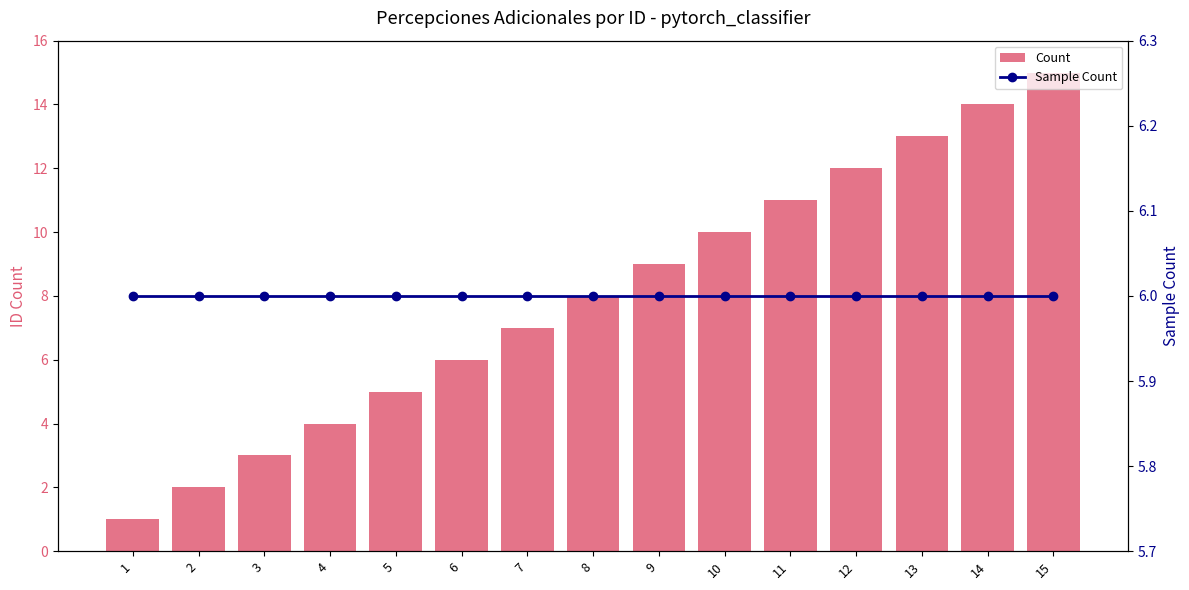

Which series changed the most between 2 and 15?

Count